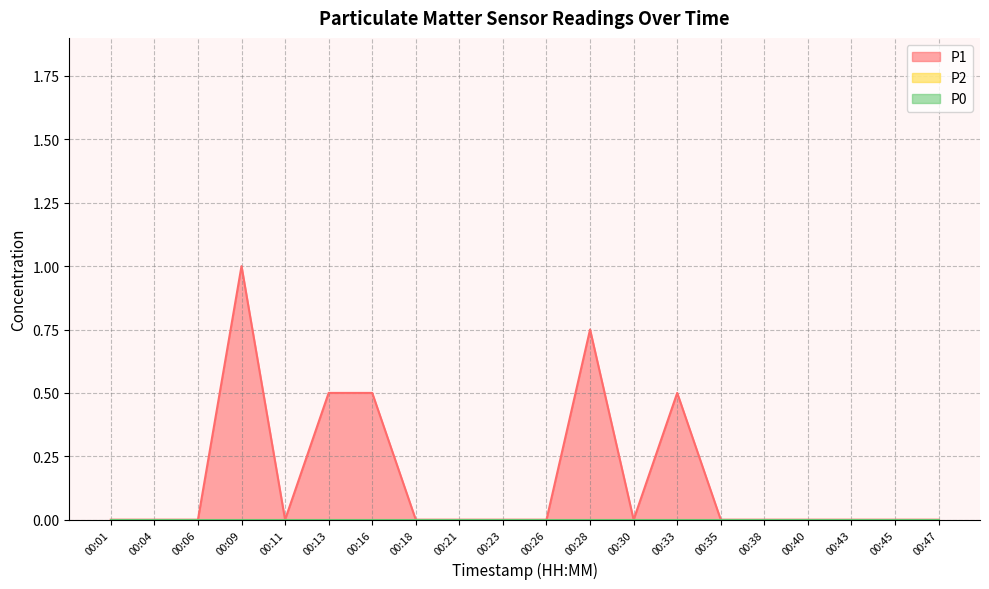

Reading right to left, list all the values displayed in this chart.

P1: 0.0	0.0	0.0	0.0	0.0	0.0	0.5	0.0	0.8	0.0	0.0	0.0	0.0	0.5	0.5	0.0	1.0	0.0	0.0	0.0
P2: 0.0	0.0	0.0	0.0	0.0	0.0	0.0	0.0	0.0	0.0	0.0	0.0	0.0	0.0	0.0	0.0	0.0	0.0	0.0	0.0
P0: 0.0	0.0	0.0	0.0	0.0	0.0	0.0	0.0	0.0	0.0	0.0	0.0	0.0	0.0	0.0	0.0	0.0	0.0	0.0	0.0